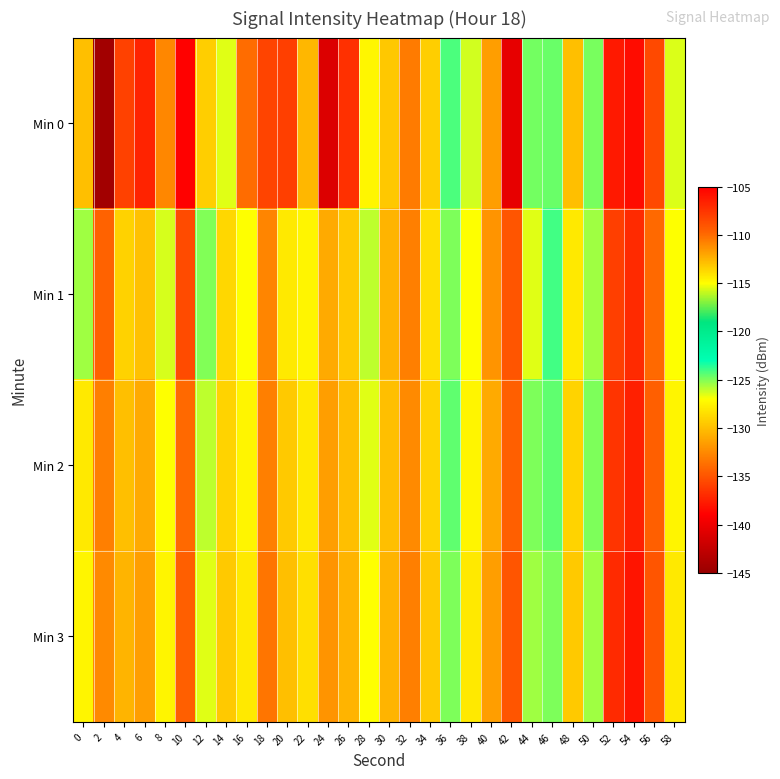

Rank the series at 46 from highest to lowest value.

Min 1, Min 2, Min 0, Min 3